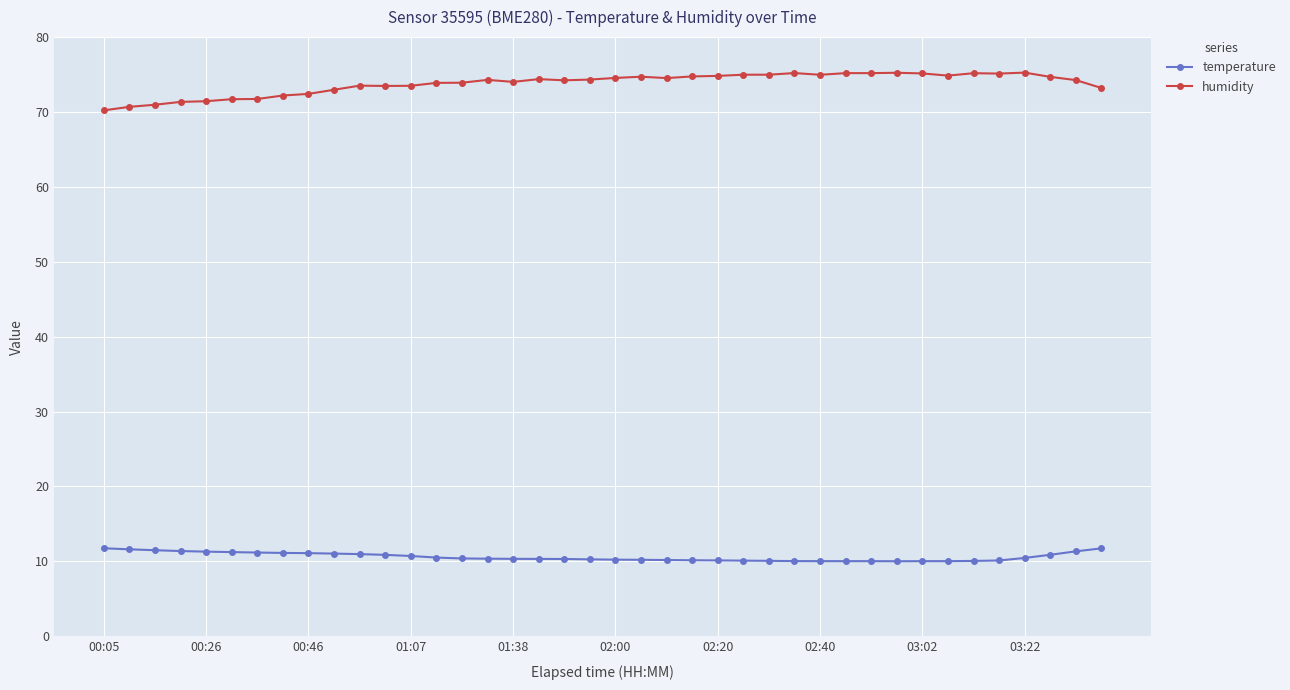

Rank the series by their maximum value, from highest to lowest.

humidity, temperature